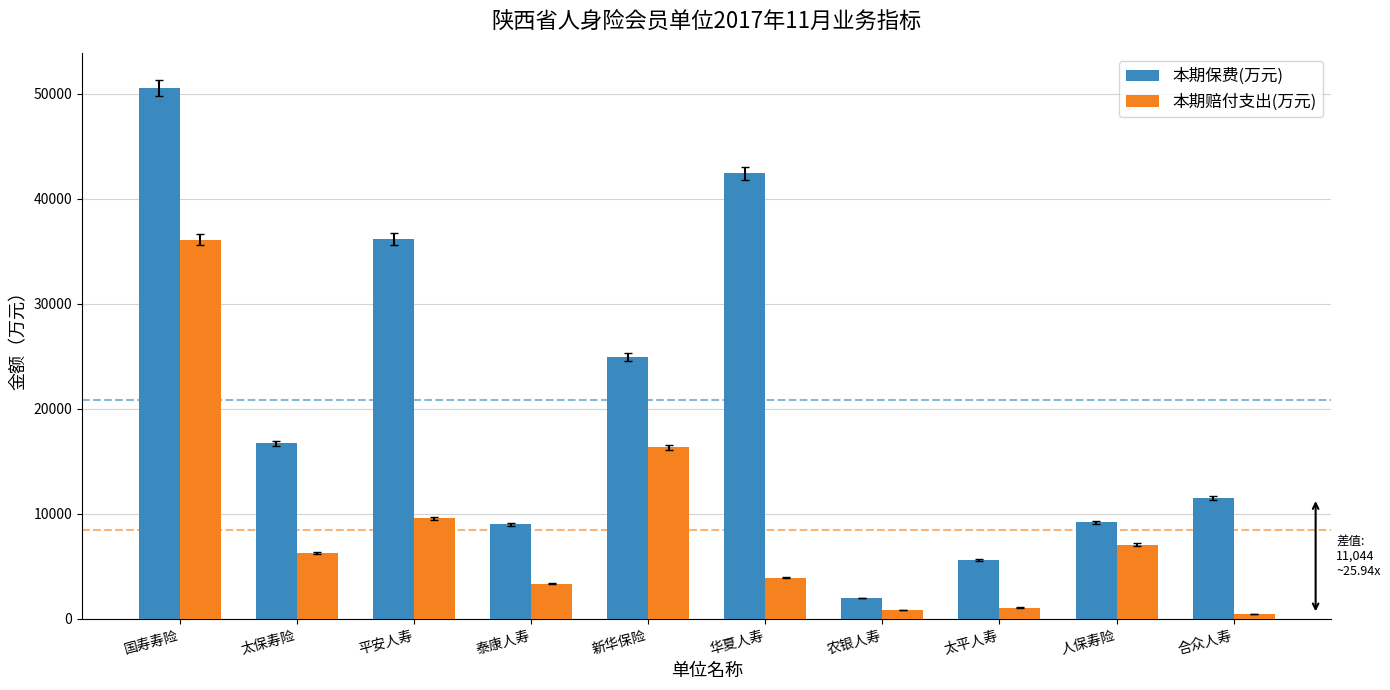

What is the minimum value shown in the chart?

442.8